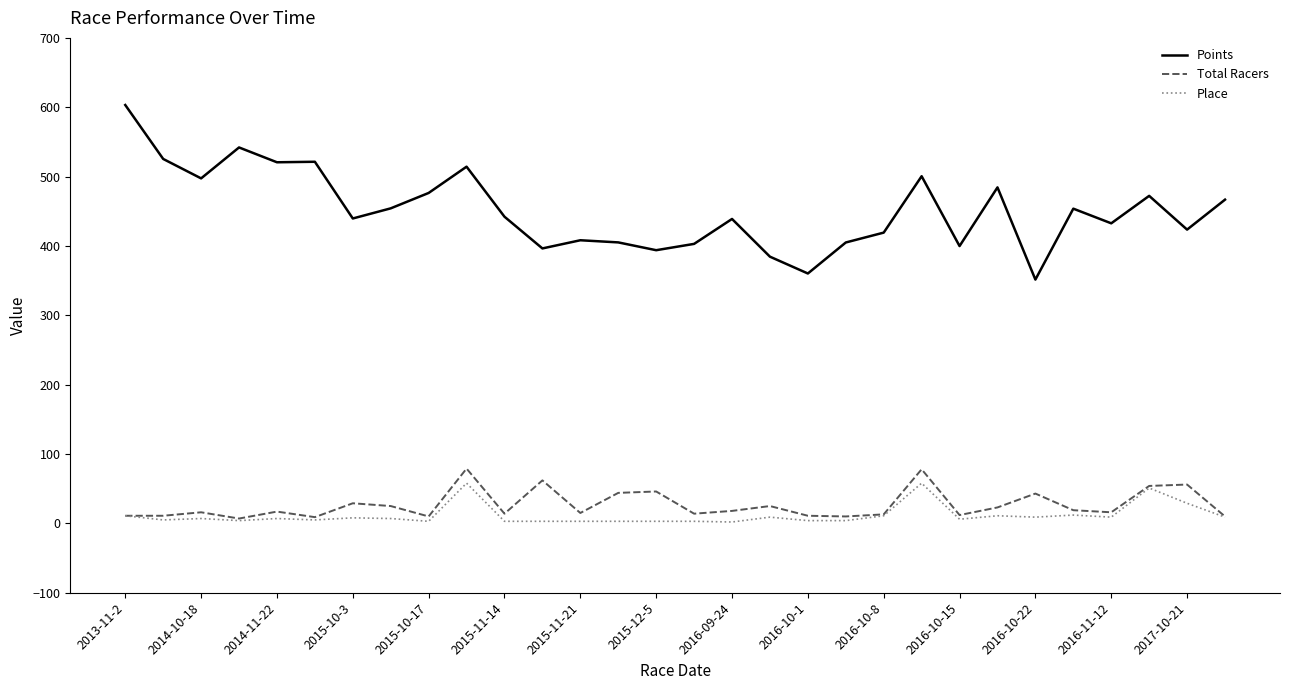

Which series has the widest spread of values?

Points